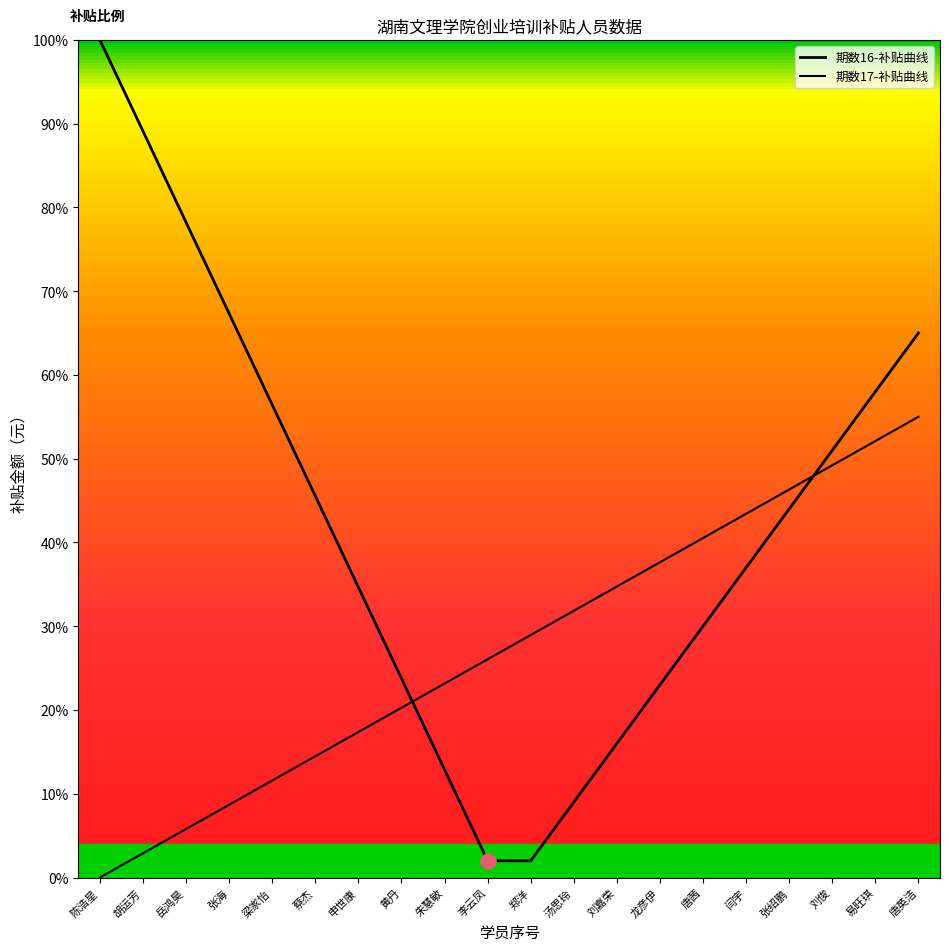

Is the value of 期数16-补贴曲线 at 岳鸿昊 greater than the value of 期数17-补贴曲线 at 唐茜?

Yes